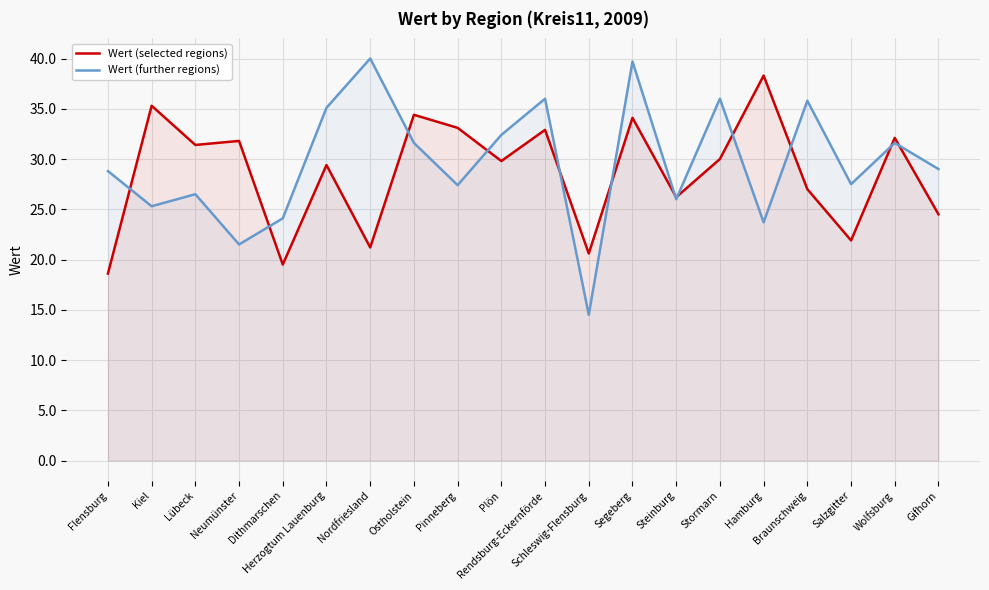

At which category is the sum across all series the highest?

Segeberg